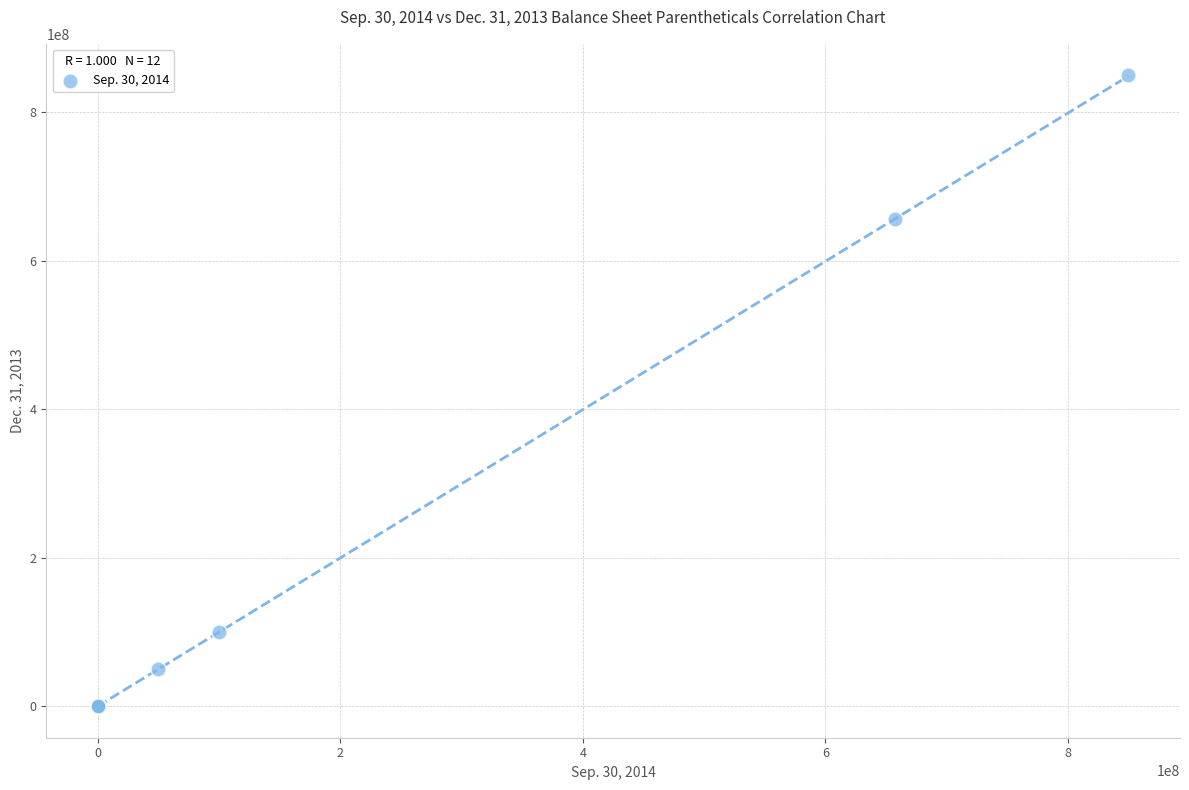

What Y value in the scatter plot is closest to 425000000?

655885532.0